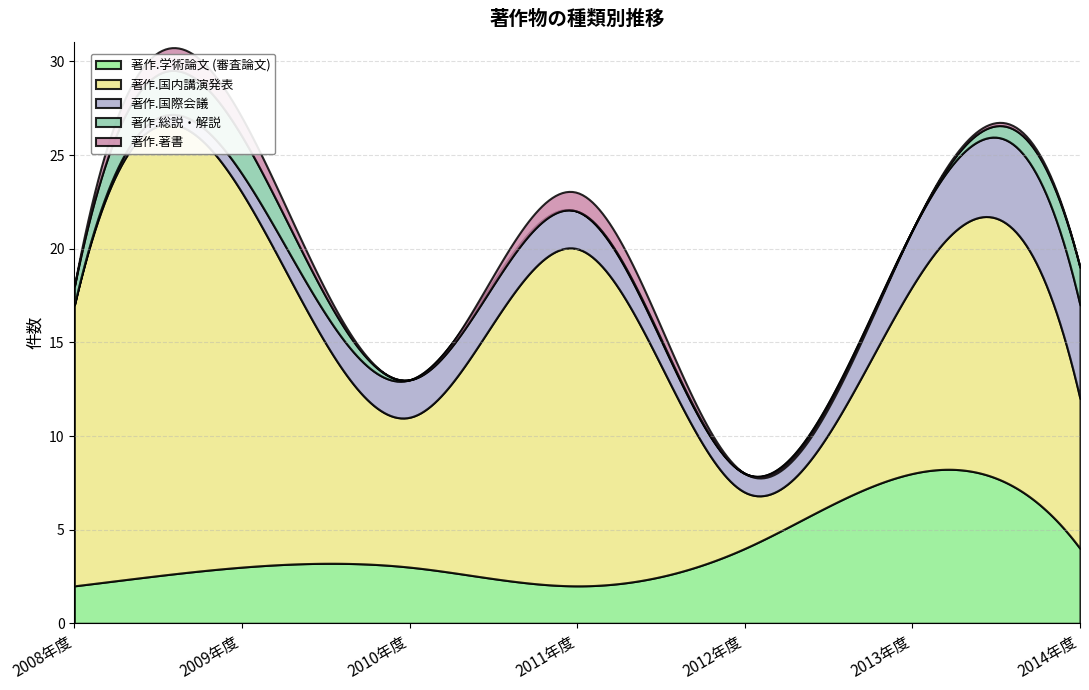

What is the difference between the second highest and minimum values in the 著作.国内講演発表 series?

15